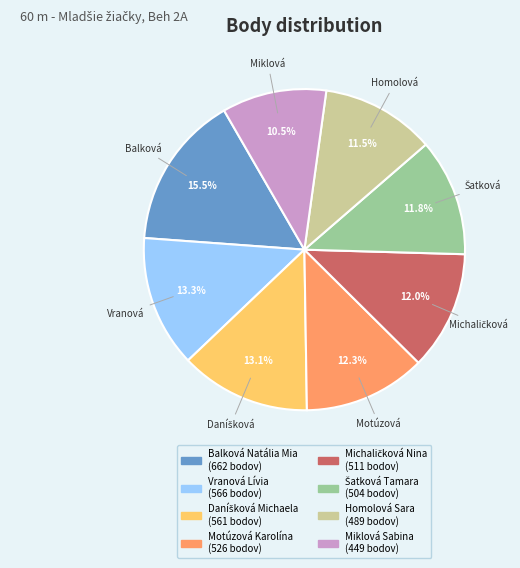

Does Balková Natália Mia represent more than half of the total?

No